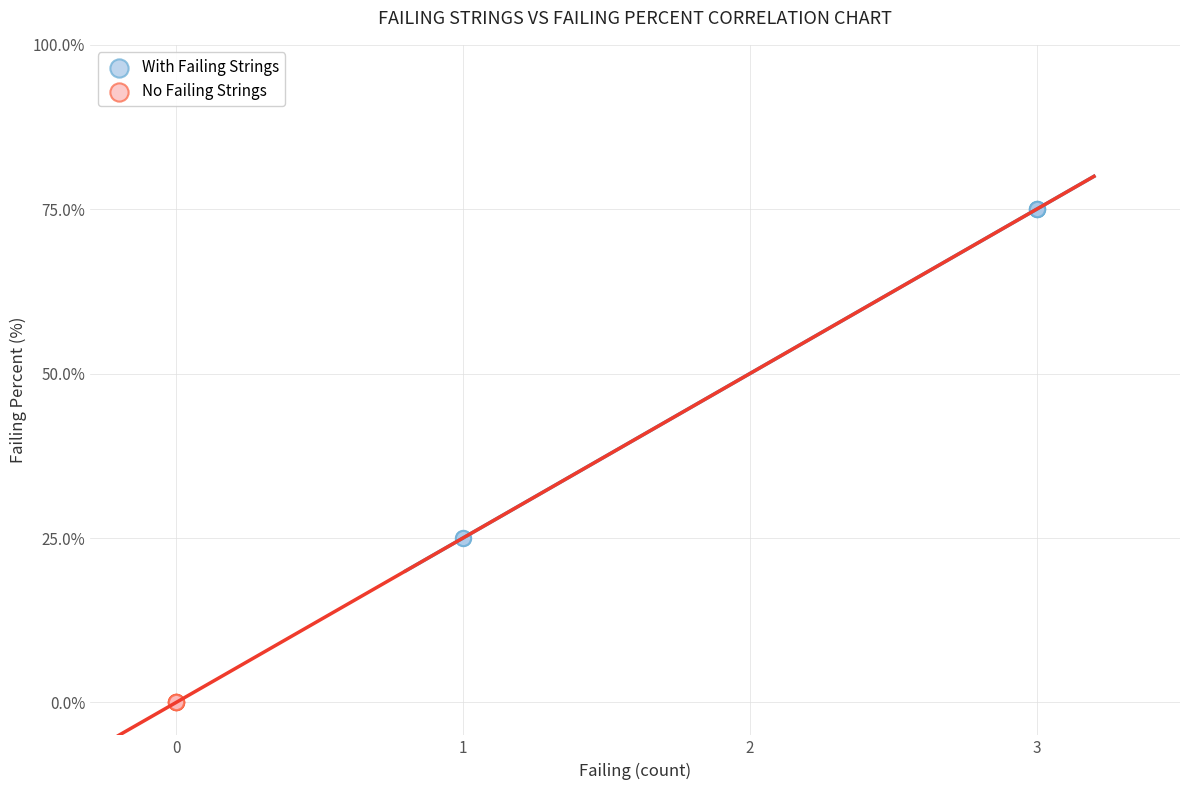

Which series reaches the minimum Y coordinate?

No Failing Strings